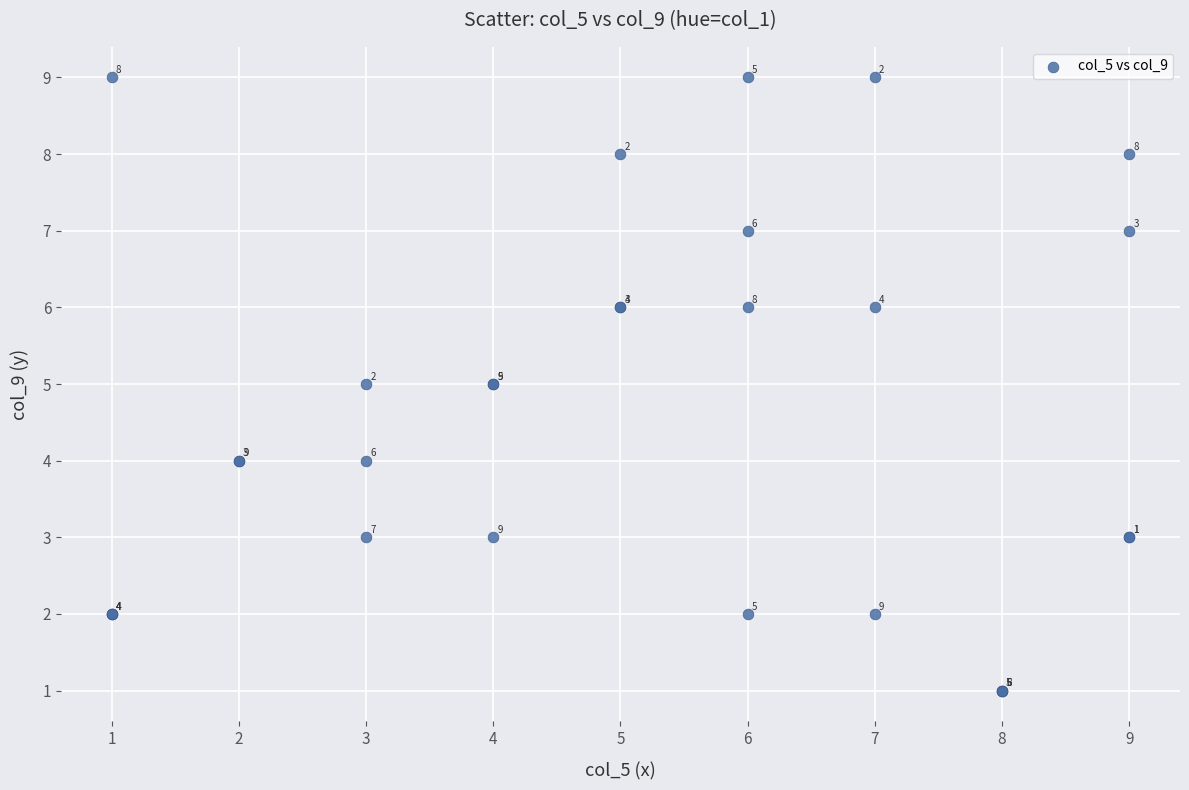

What Y value in the scatter plot is closest to 5?

5